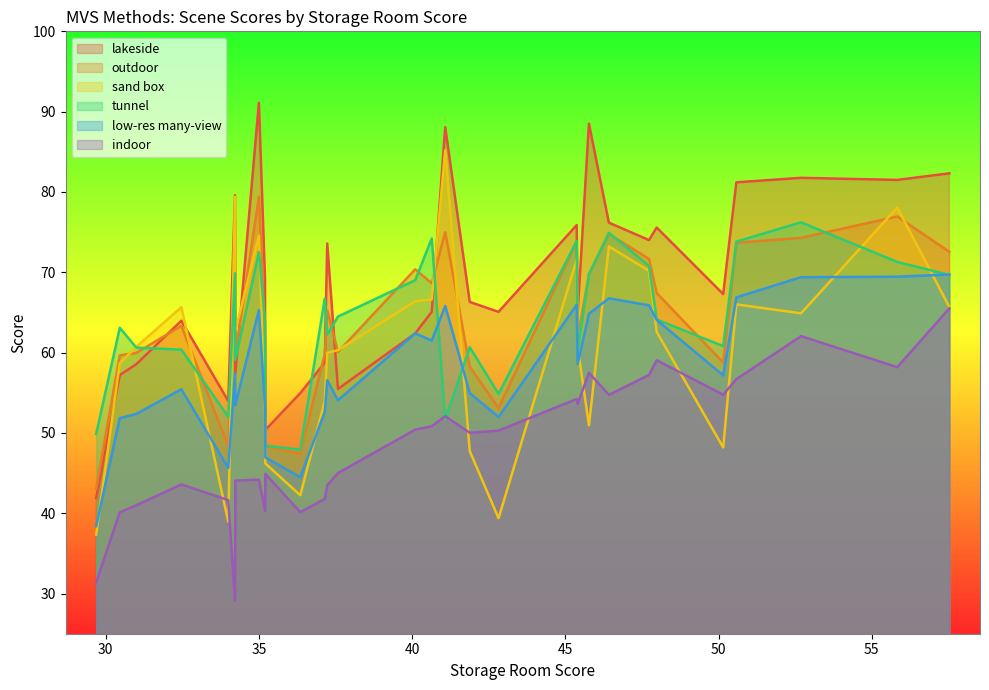

Is it true that sand box equals 86.6 at 47.98?

False